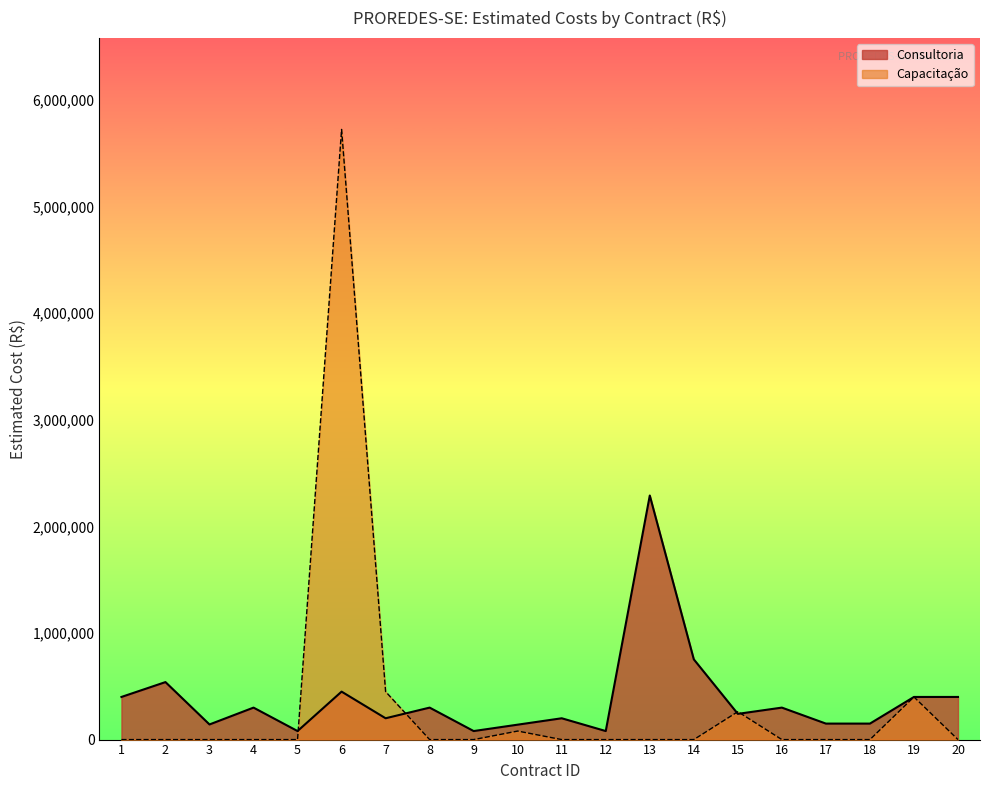

How many lines are shown in the chart?

2